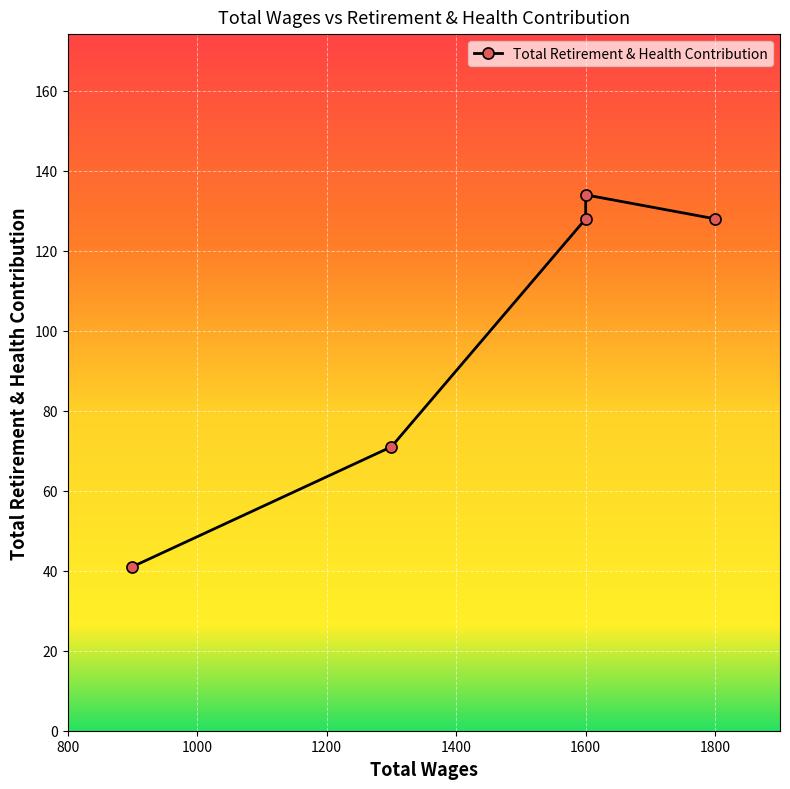

Read the value at 1600.0, to the nearest 10.

130